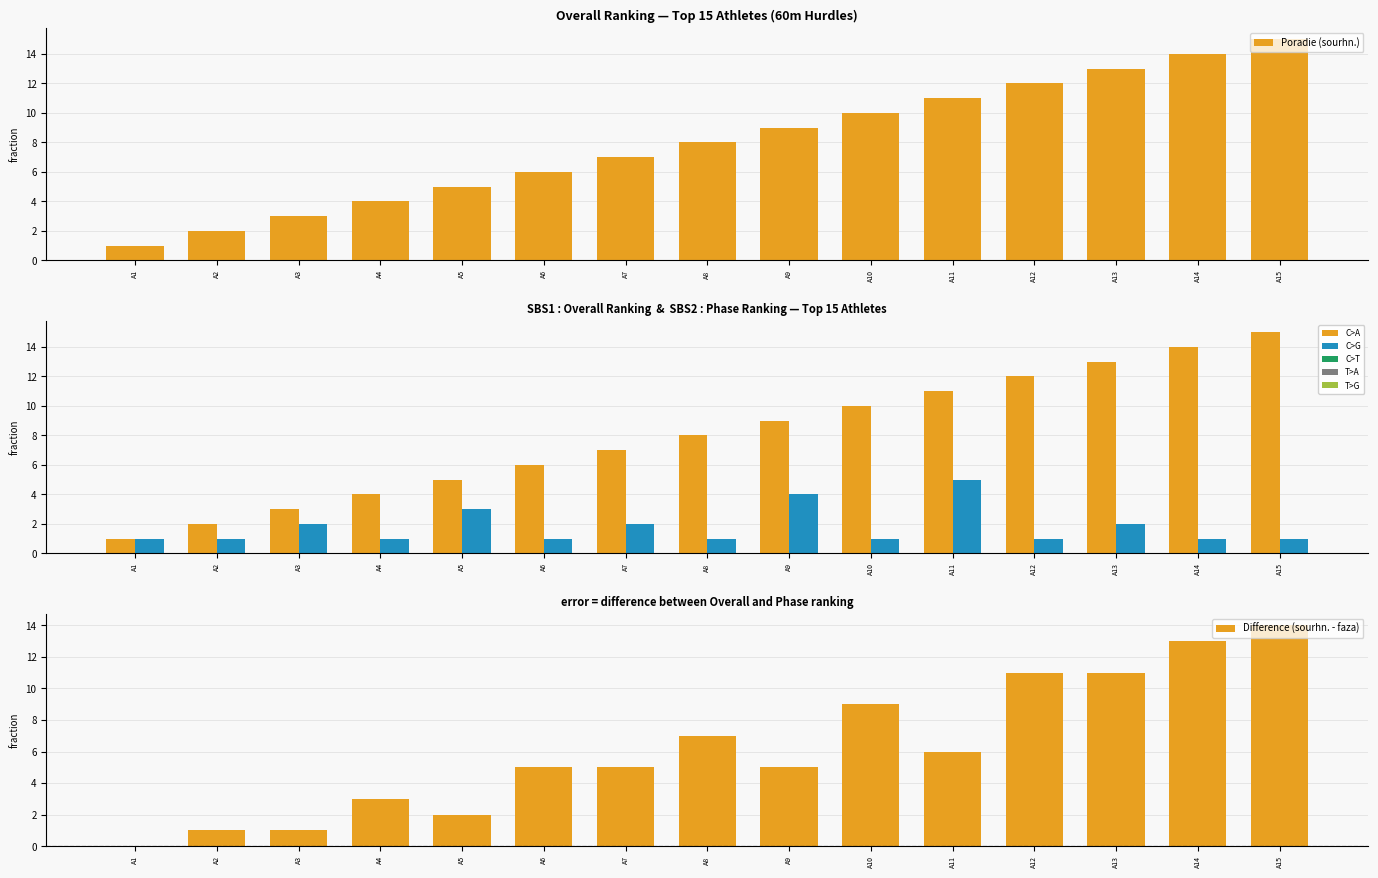

Reading left to right, what are all the values shown in this chart?

Poradie (sourhn.): A1=1	A2=2	A3=3	A4=4	A5=5	A6=6	A7=7	A8=8	A9=9	A10=10	A11=11	A12=12	A13=13	A14=14	A15=15
Poradie (faza): A1=1	A2=1	A3=2	A4=1	A5=3	A6=1	A7=2	A8=1	A9=4	A10=1	A11=5	A12=1	A13=2	A14=1	A15=1
Difference (sourhn. - faza): A1=0	A2=1	A3=1	A4=3	A5=2	A6=5	A7=5	A8=7	A9=5	A10=9	A11=6	A12=11	A13=11	A14=13	A15=14